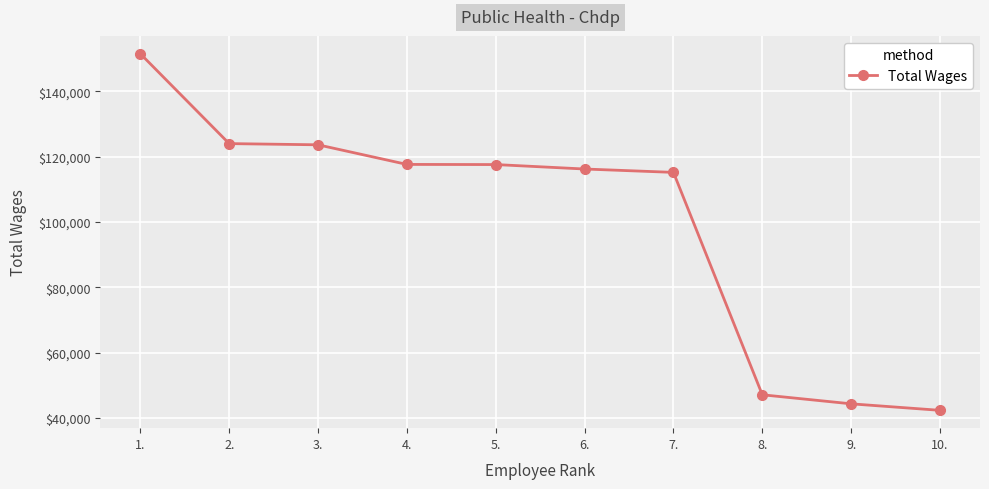

What is the label of the 8th point from the right?

3.